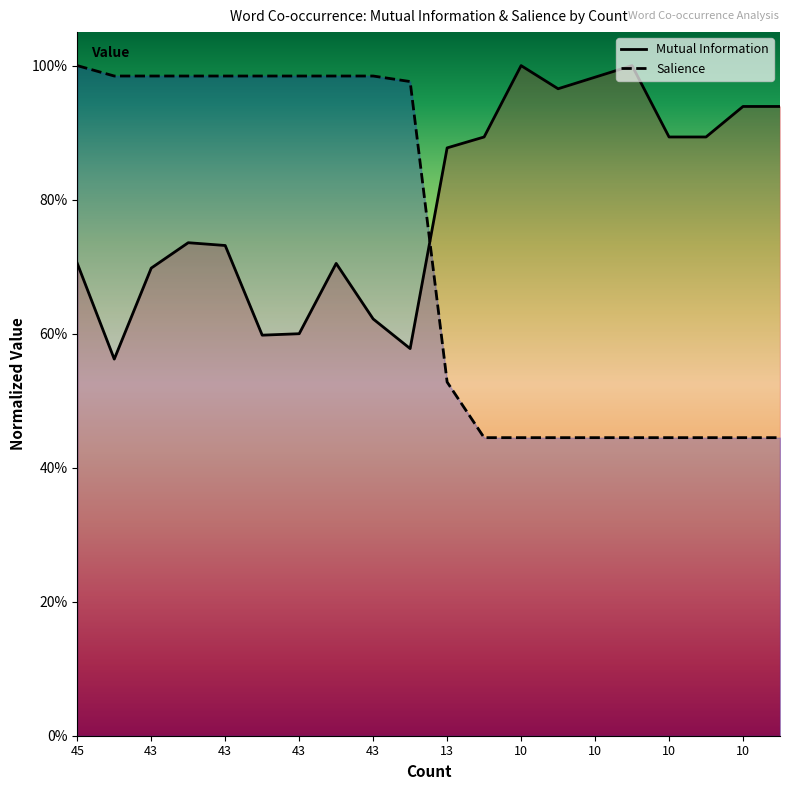

What is the difference between the second highest and minimum values in the Salience series?

0.5